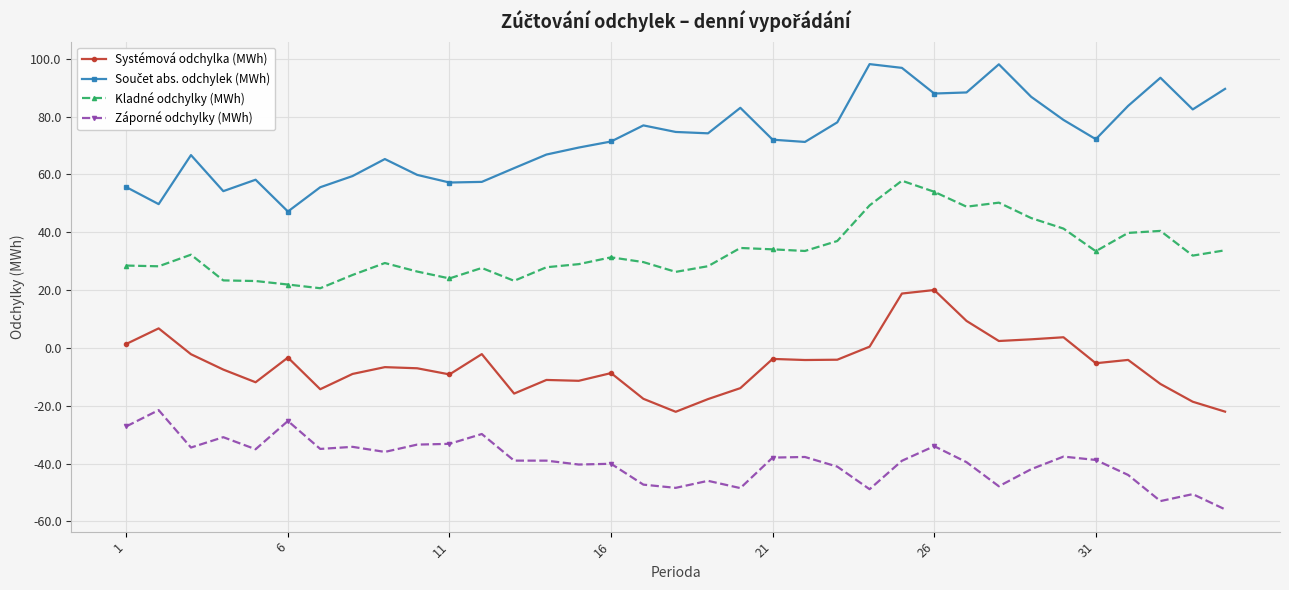

What is the smallest value displayed?

-55.8